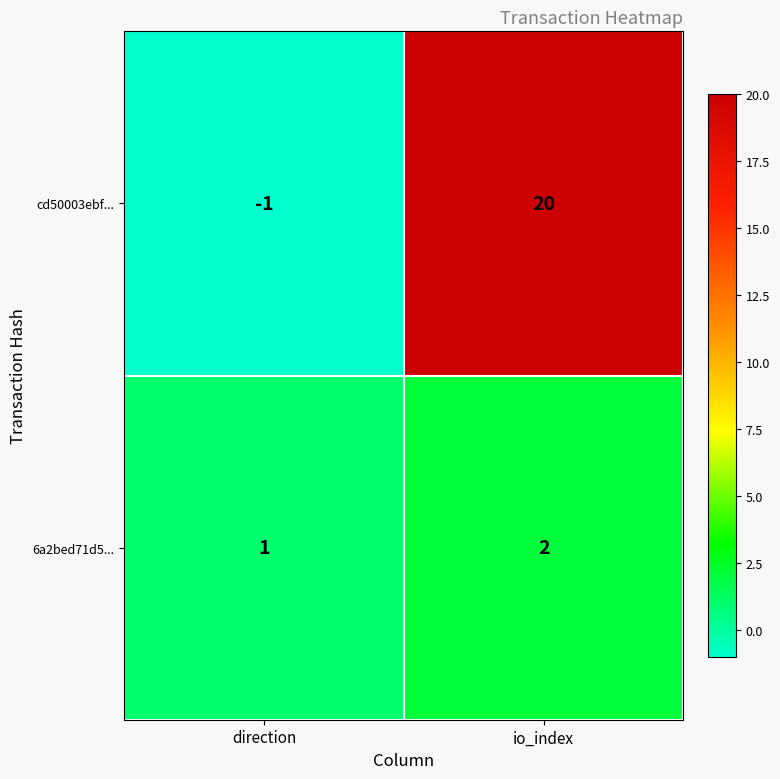

Rank the series at io_index from highest to lowest value.

cd50003ebf..., 6a2bed71d5...